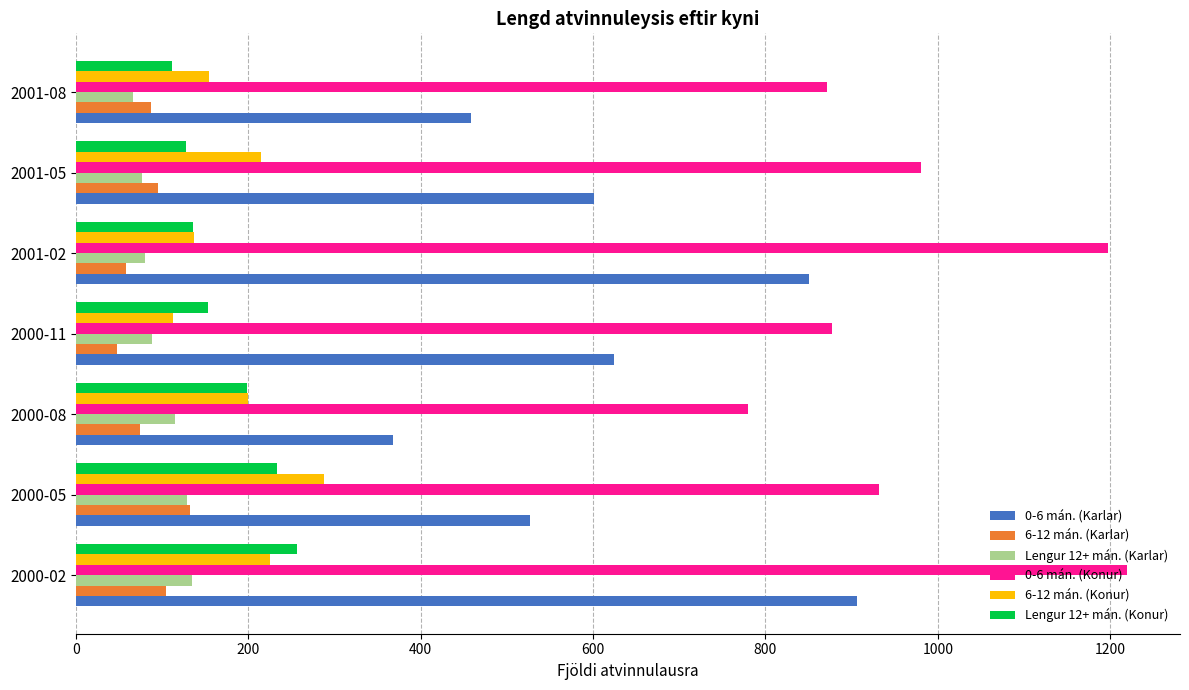

What is the difference between the highest and lowest values at 2001-02?

1140